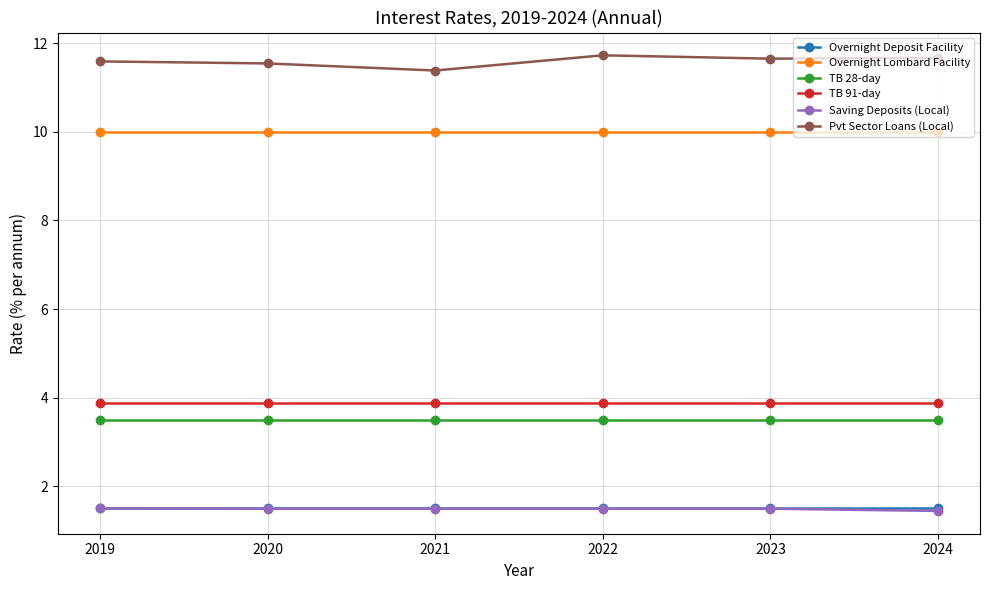

True or false: Saving Deposits (Local) and TB 91-day intersect in this chart.

False